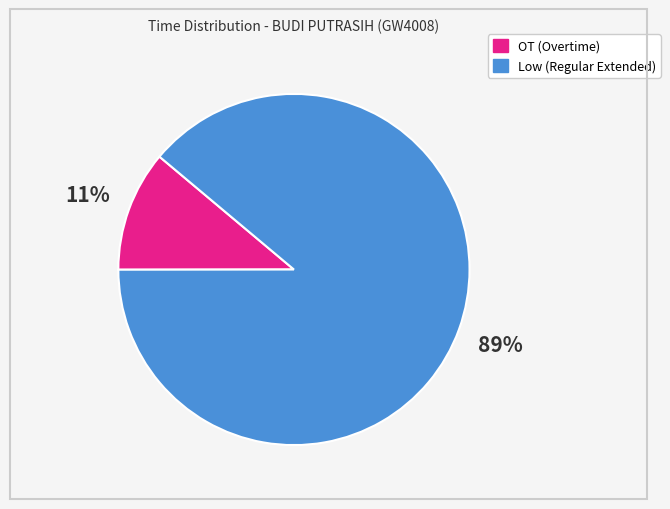

What percentage is the Low (Regular Extended) slice, to the nearest percent?

89%